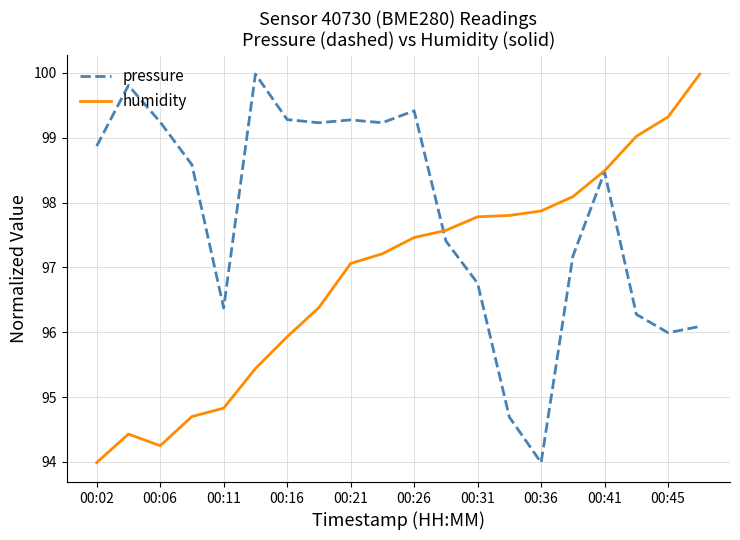

List the series in order of their overall mean, highest first.

pressure, humidity